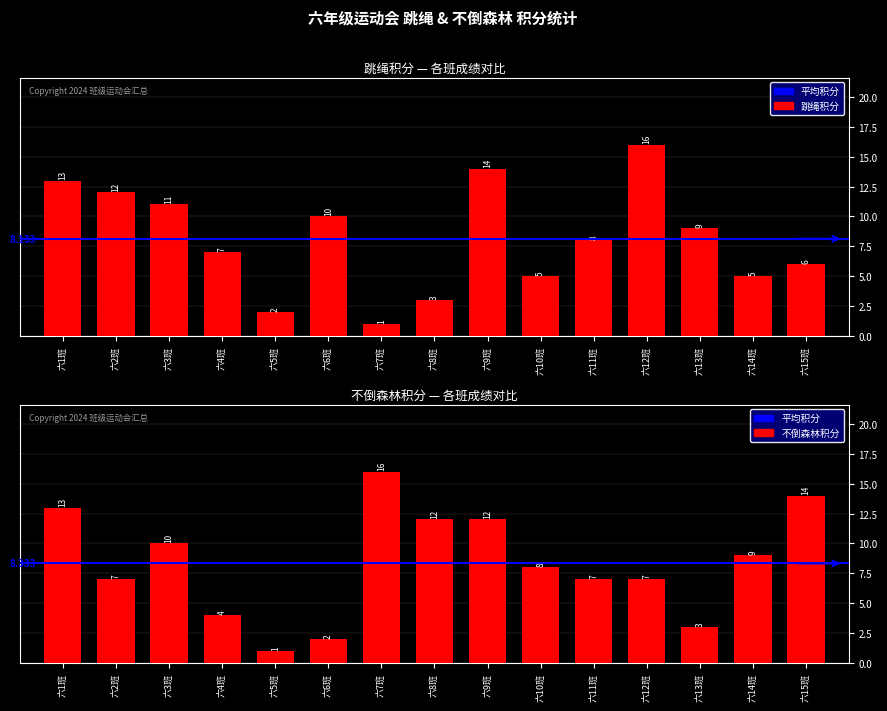

Where is 不倒森林积分 nearest to the value 8?

六10班